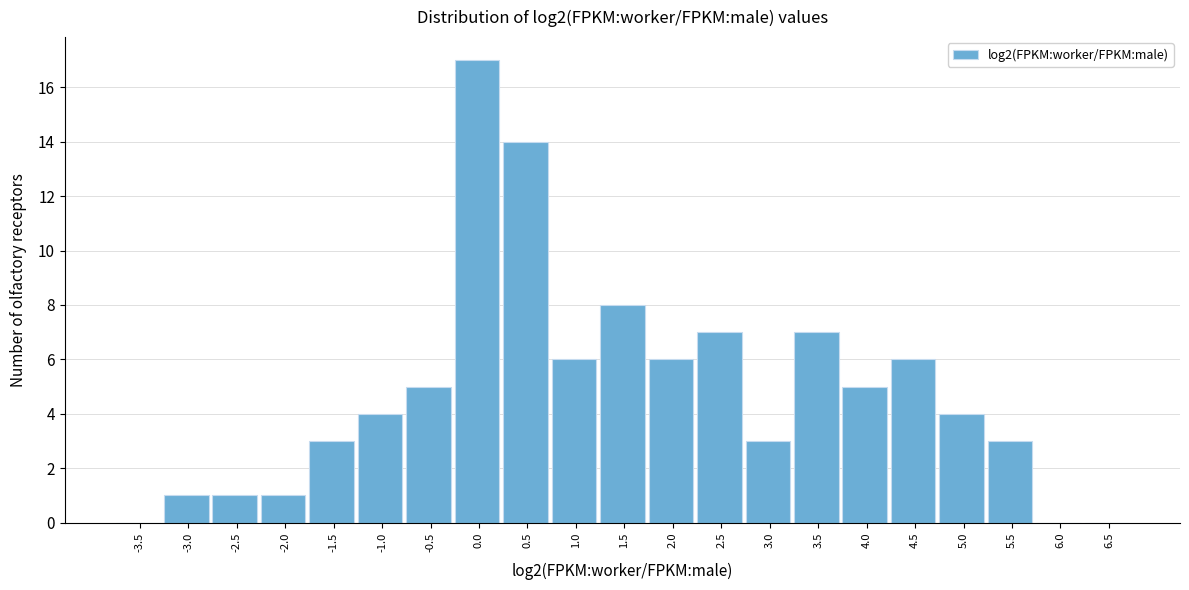

Reading left to right, what are all the values shown in this chart?

-3.5=0	-3.0=1	-2.5=1	-2.0=1	-1.5=3	-1.0=4	-0.5=5	0.0=17	0.5=14	1.0=6	1.5=8	2.0=6	2.5=7	3.0=3	3.5=7	4.0=5	4.5=6	5.0=4	5.5=3	6.0=0	6.5=0